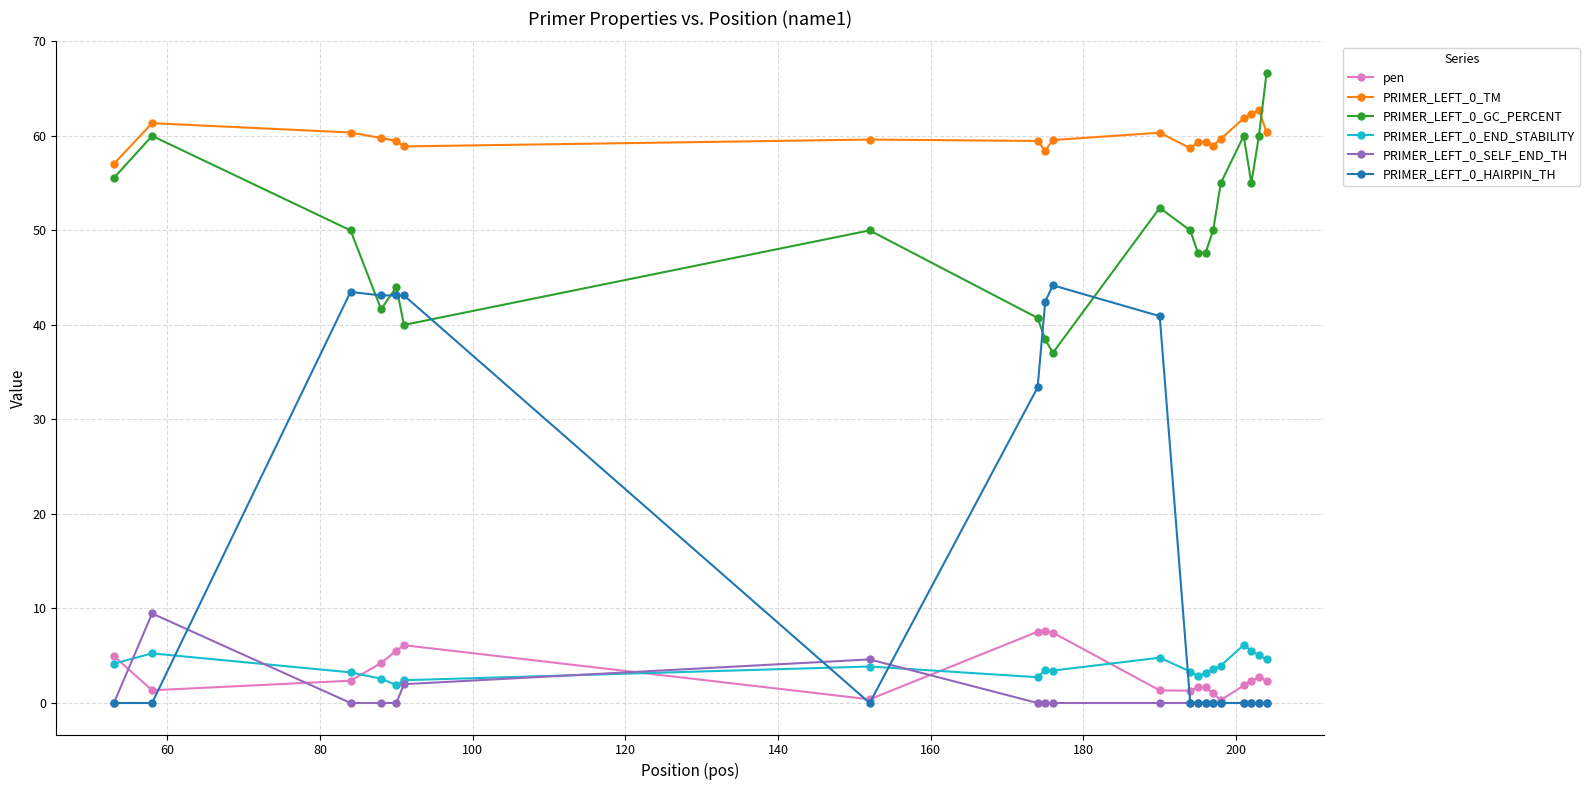

What is the maximum value shown in the chart?

66.7